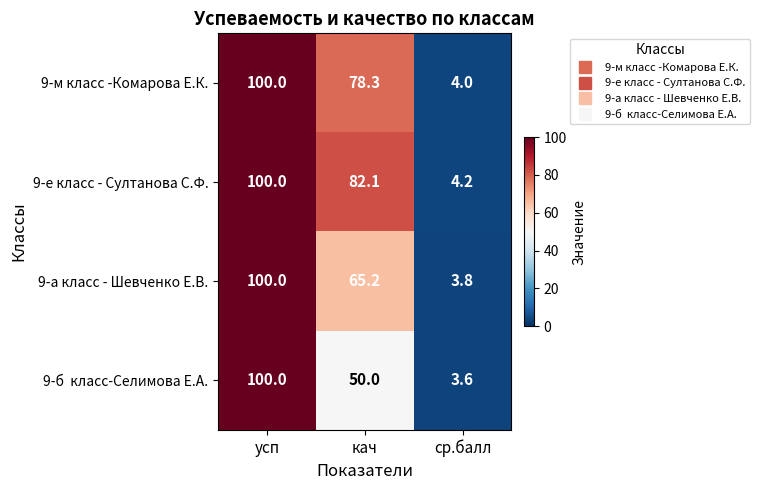

At which category does the chart reach its peak across all series?

усп